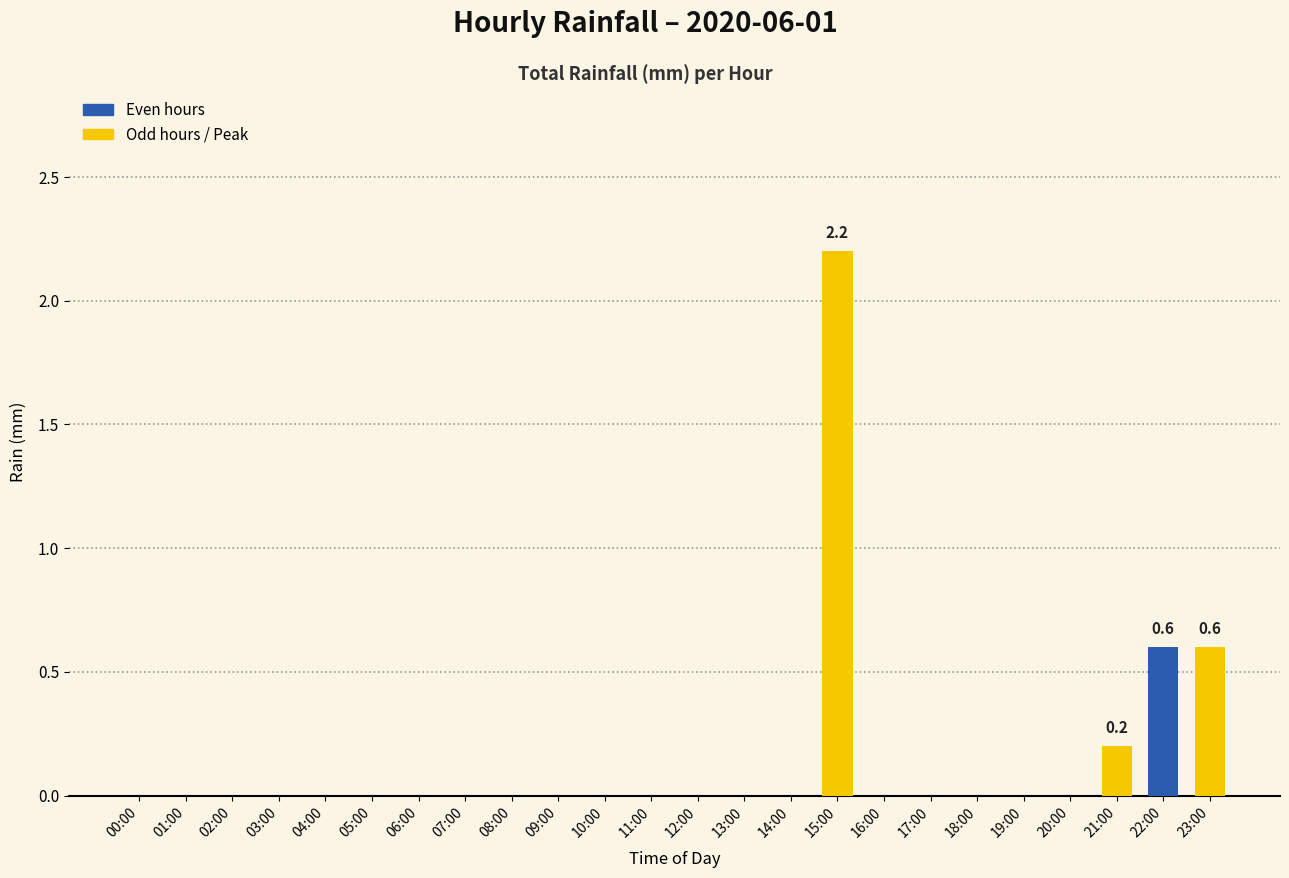

What is the greatest value displayed?

2.2